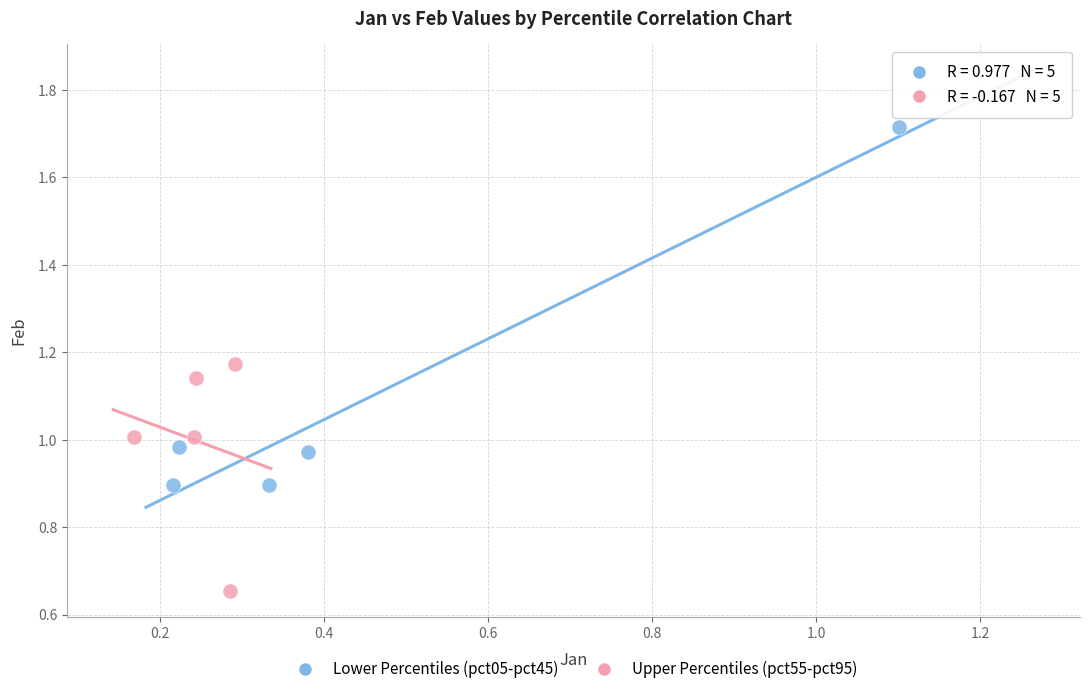

Which series contains the lowest Y value?

Upper Percentiles (pct55-pct95)